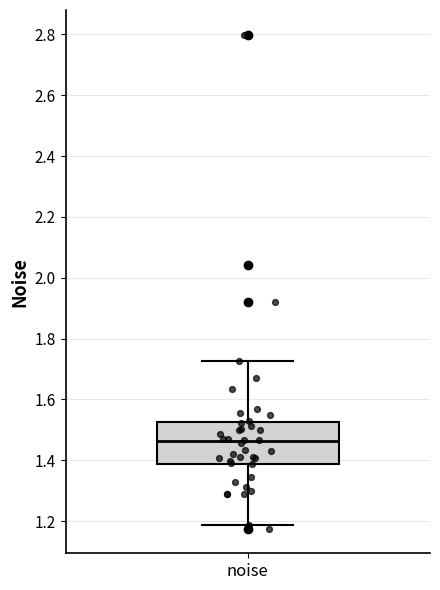

Transcribe this box plot: give where the median line is, the range the box spans, and where the two whiskers end, as read against the y-axis. The values are not printed on the chart, so give them approximately, as read against the axis.

median 1.46, box 1.38 to 1.52, whiskers 1.18 to 1.72